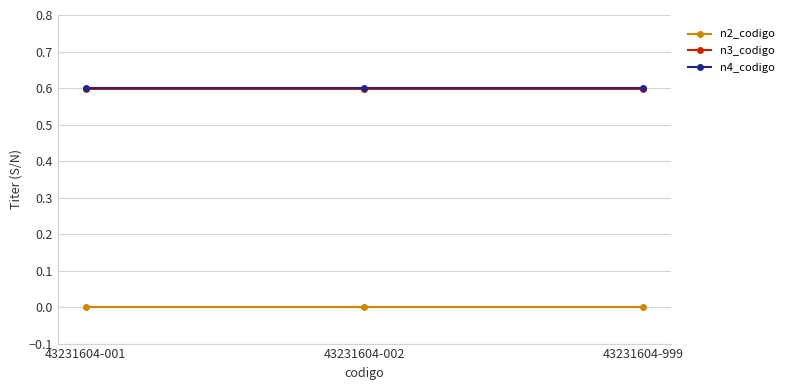

What are all the series names shown in the legend?

n2_codigo, n3_codigo, n4_codigo